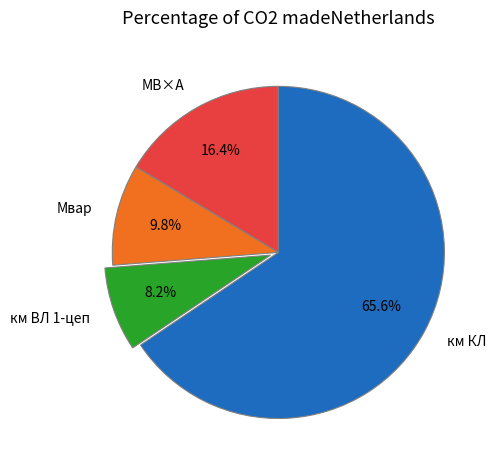

To the nearest percent, what is the difference between the largest and smallest slice percentages?

57%